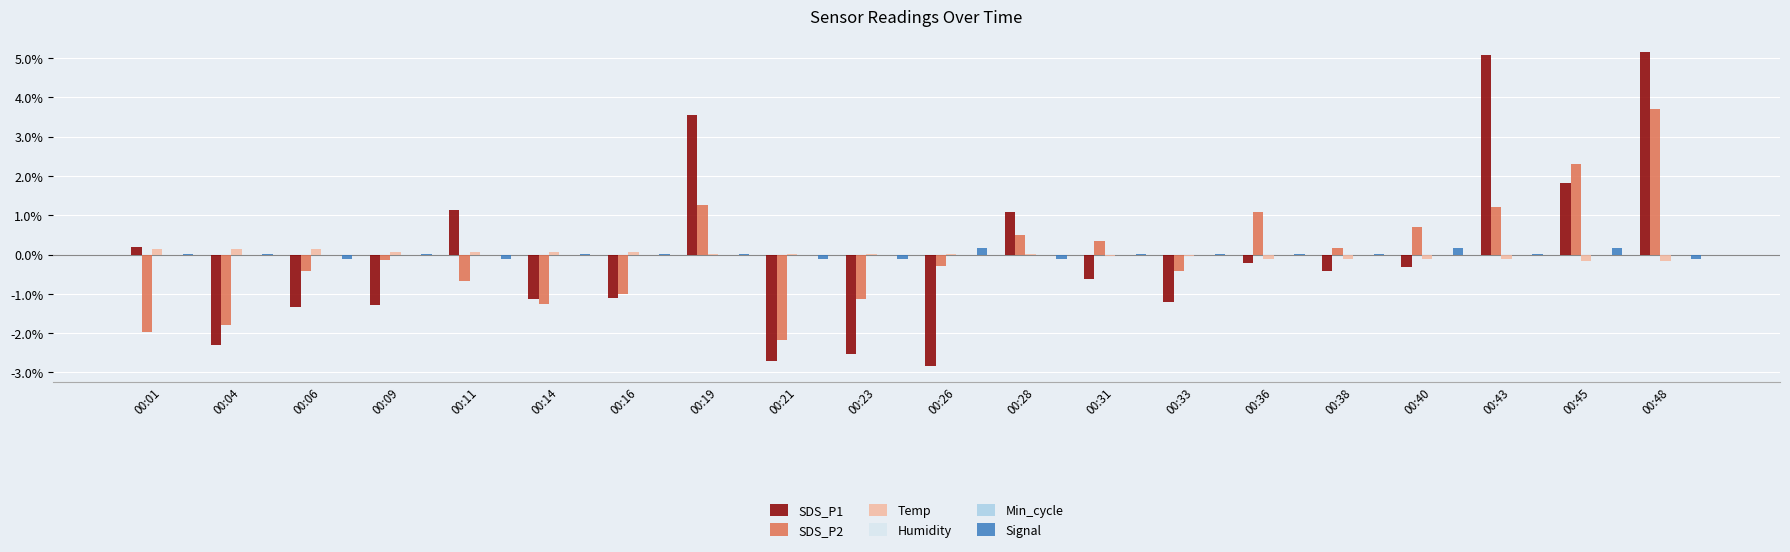

Between 00:26 and 00:28, which series saw the biggest shift?

SDS_P1